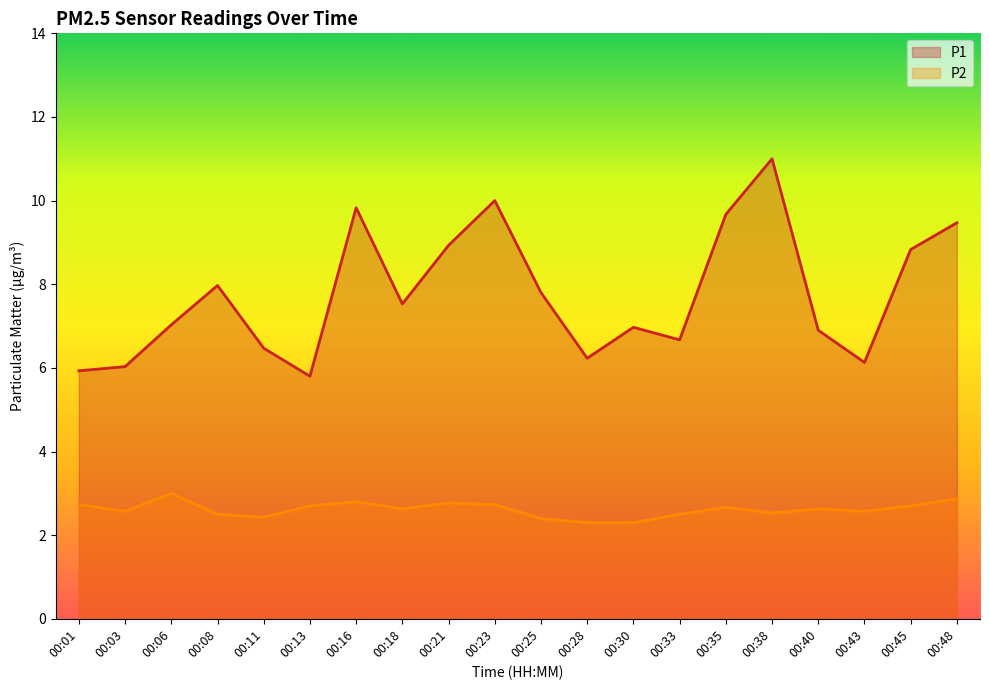

Rank the categories by P2 value from highest to lowest.

00:06, 00:48, 00:16, 00:21, 00:01, 00:23, 00:13, 00:45, 00:35, 00:18, 00:40, 00:03, 00:43, 00:38, 00:08, 00:33, 00:11, 00:25, 00:28, 00:30